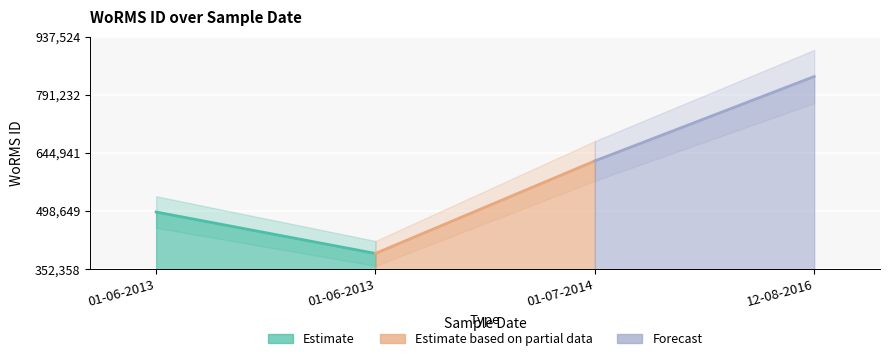

What is the change in value from 01-06-2013 to 01-07-2014?

+233004